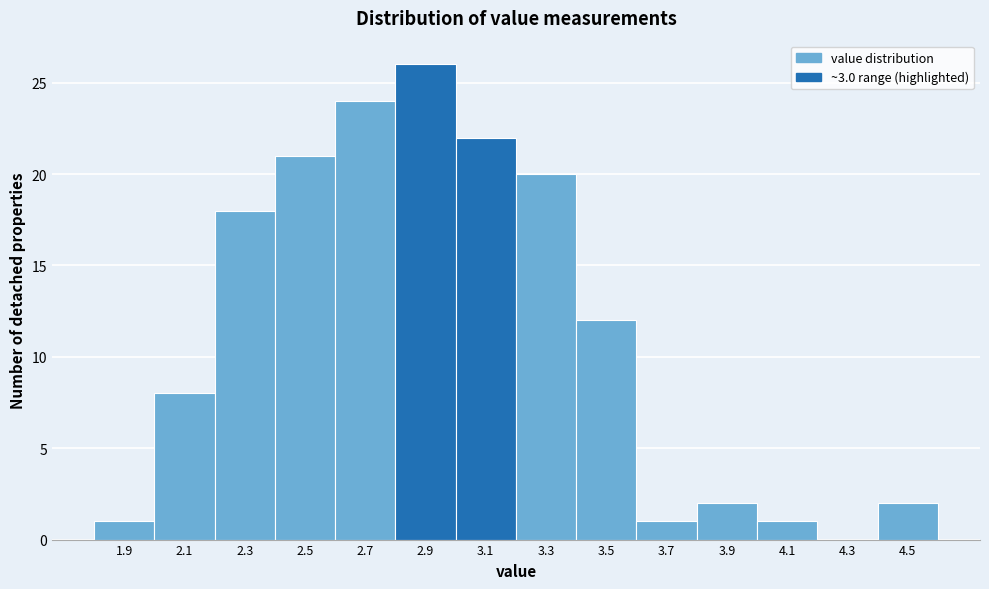

Reading left to right, what are all the values shown in this chart?

1.9=1	2.1=8	2.3=18	2.5=21	2.7=24	2.9=26	3.1=22	3.3=20	3.5=12	3.7=1	3.9=2	4.1=1	4.3=0	4.5=2